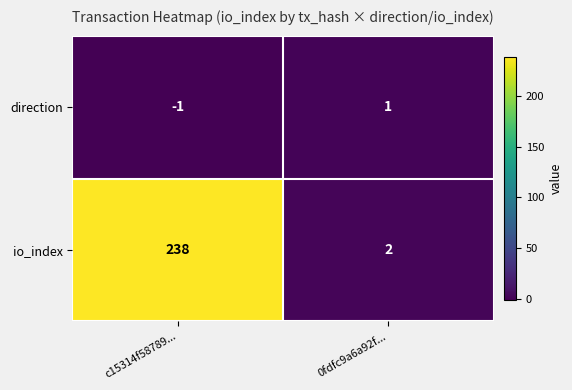

At how many categories does at least one series exceed 60?

1